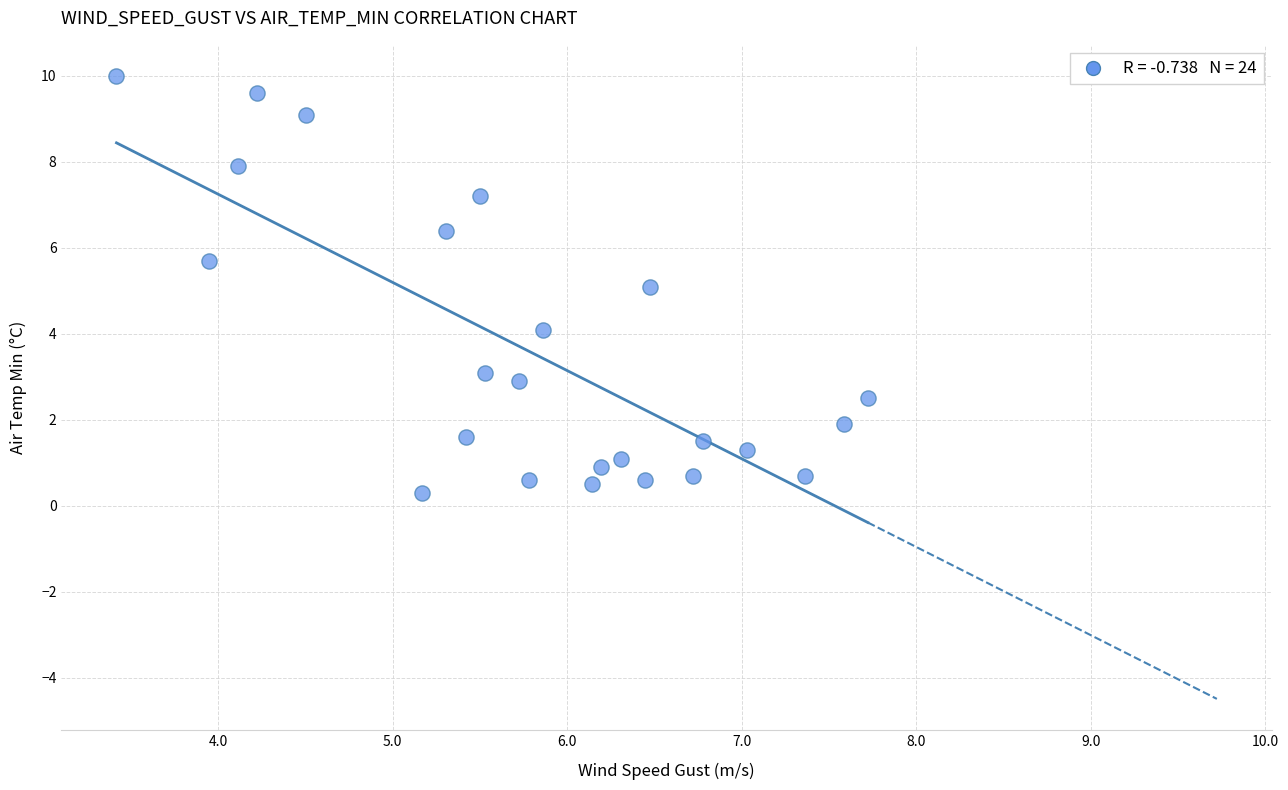

What is the range of Y values (max minus min)?

9.7